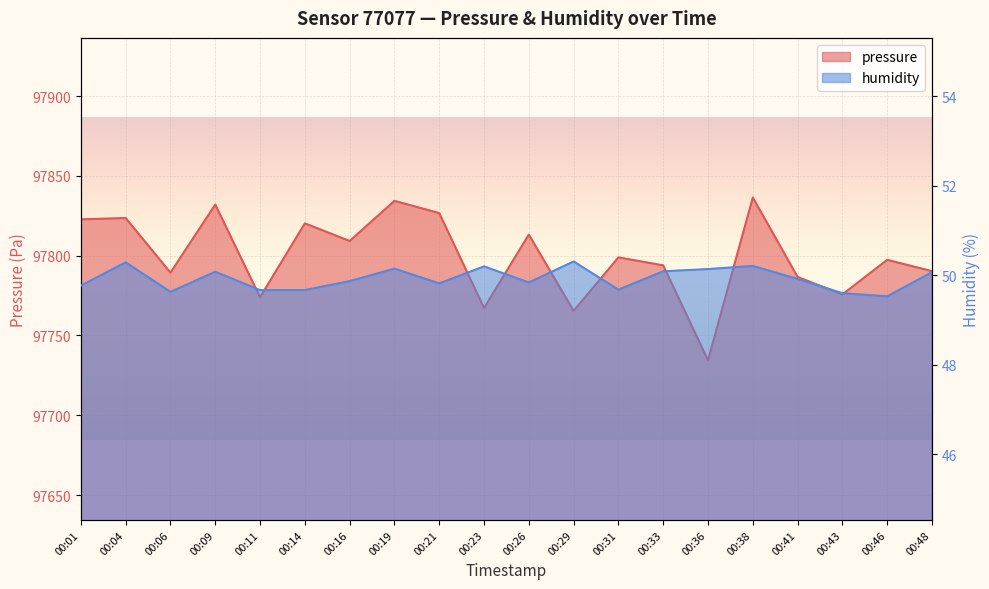

True or false: humidity and pressure cross at least once.

False